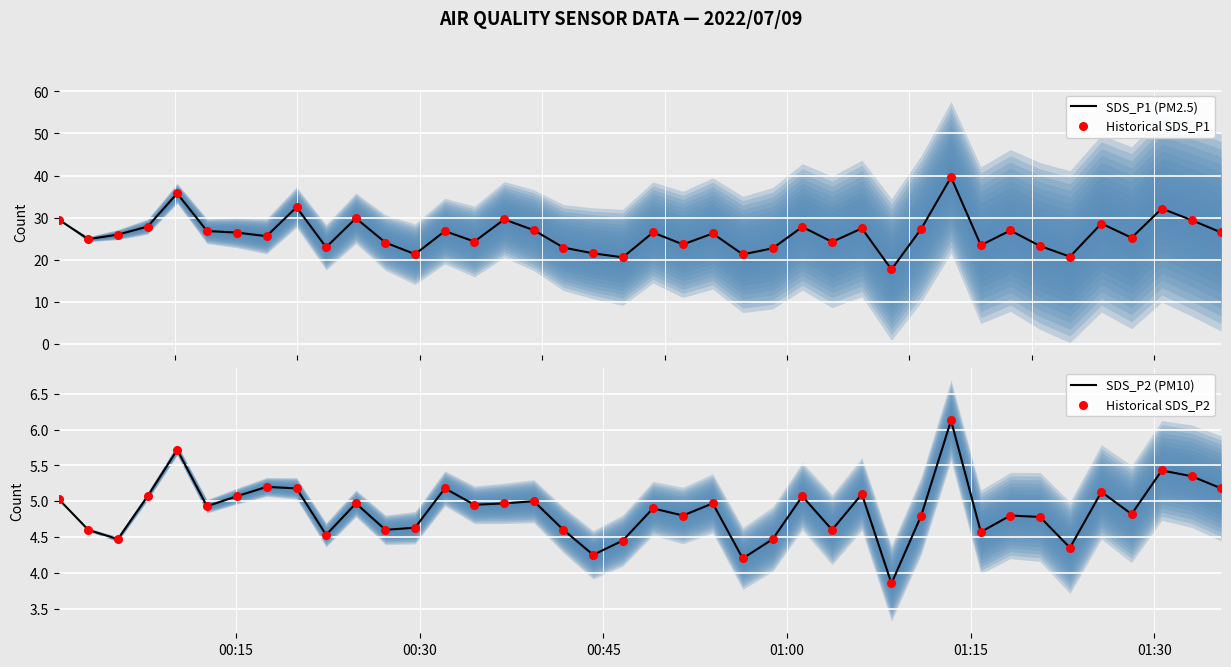

Which series has the widest spread of Y values?

SDS_P1 (PM2.5)